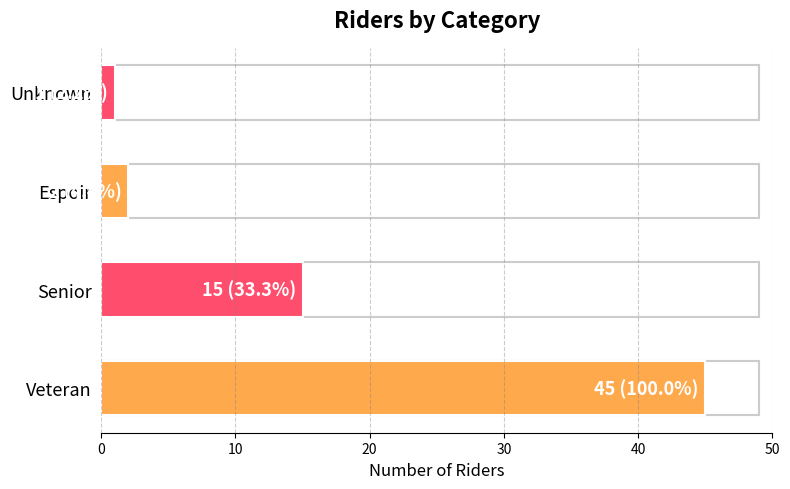

How many bars are there in total?

4